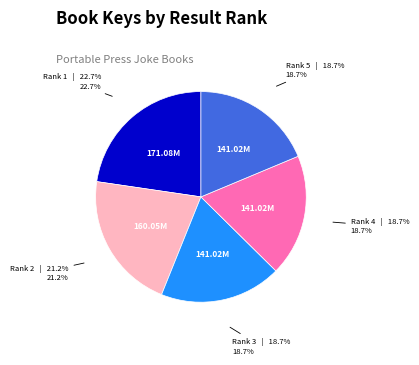

Is there a majority slice in this chart?

No